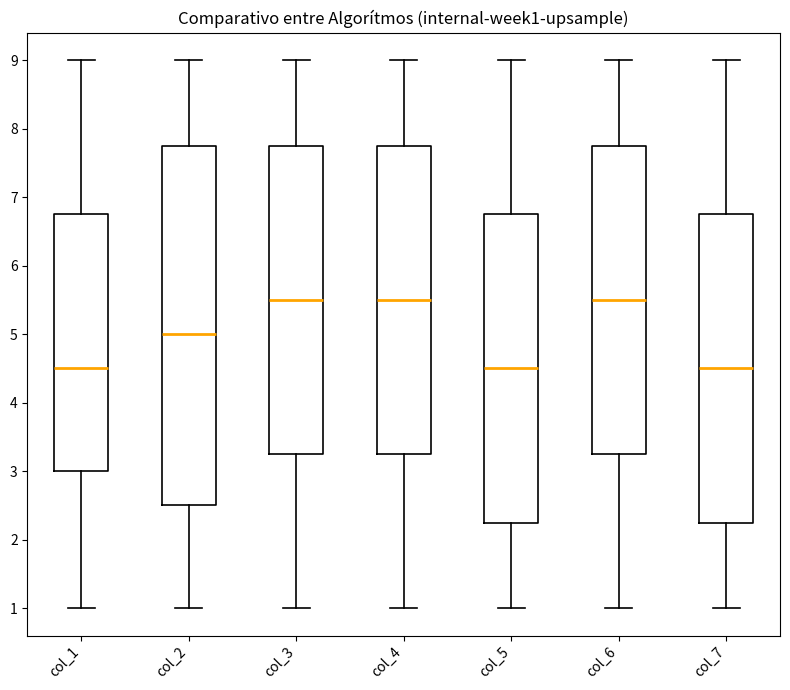

Reading left to right, transcribe this box plot: for each box, give where its median line is, the range the box spans, and where its two whiskers end, as read against the y-axis. The values are not printed on the chart, so give them approximately, as read against the axis.

col_1: median 4.5, box 3.0 to 6.8, whiskers 1.0 to 9.0
col_2: median 5.0, box 2.5 to 7.8, whiskers 1.0 to 9.0
col_3: median 5.5, box 3.3 to 7.8, whiskers 1.0 to 9.0
col_4: median 5.5, box 3.3 to 7.8, whiskers 1.0 to 9.0
col_5: median 4.5, box 2.3 to 6.8, whiskers 1.0 to 9.0
col_6: median 5.5, box 3.3 to 7.8, whiskers 1.0 to 9.0
col_7: median 4.5, box 2.3 to 6.8, whiskers 1.0 to 9.0